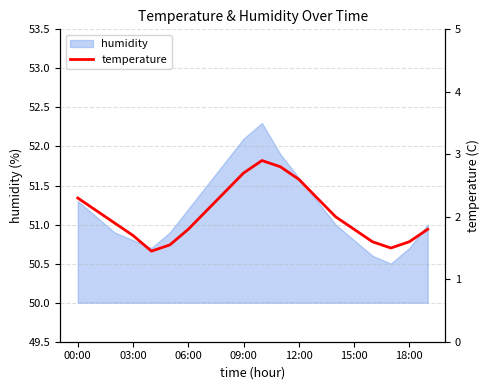

What is the maximum value for humidity?

52.3